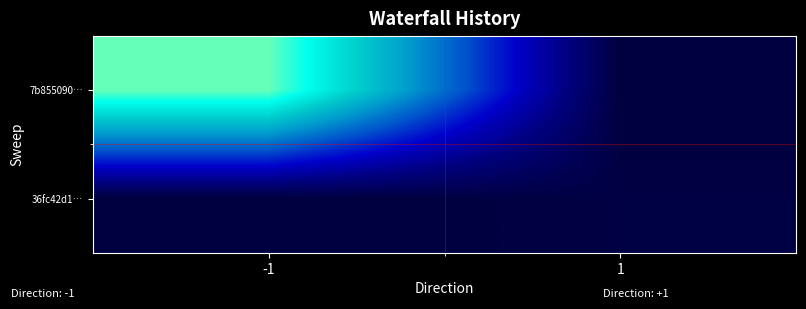

Reading left to right, extract all data points from this chart.

7b855090…: -1=164	1=0
36fc42d1…: -1=0	1=2